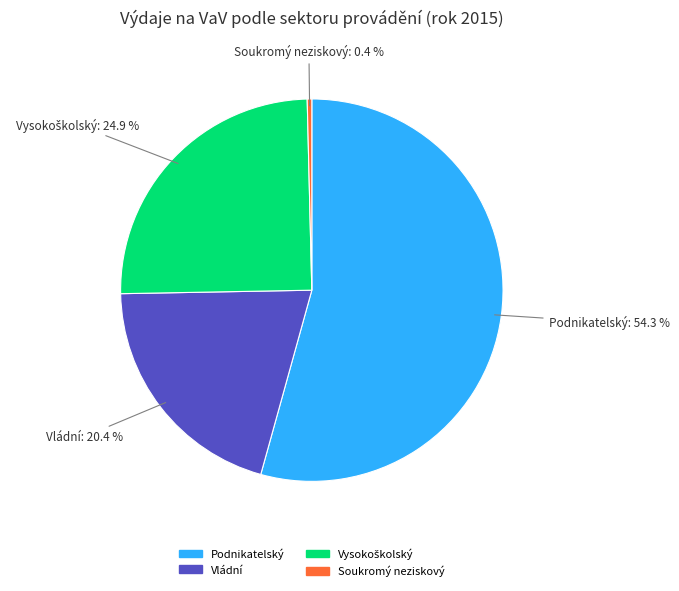

Which slice is the largest?

Podnikatelský